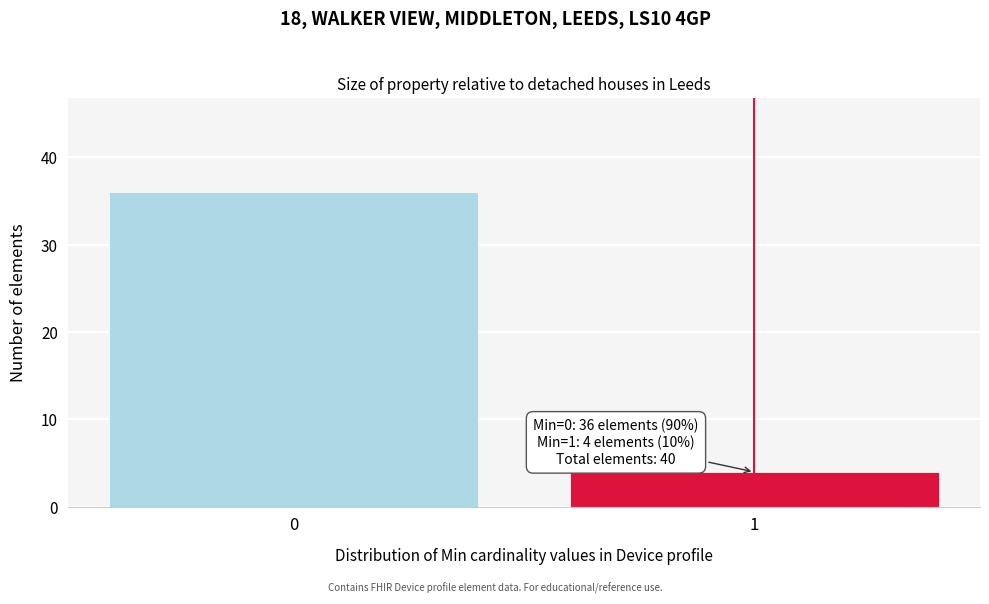

Reading left to right, what are all the values shown in this chart?

0=36	1=4